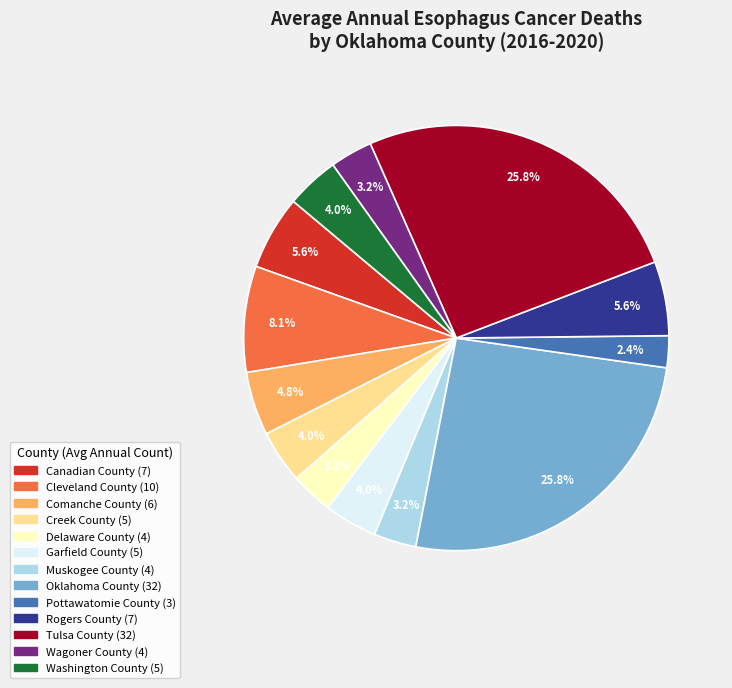

What is the smallest slice in the pie chart?

Pottawatomie County